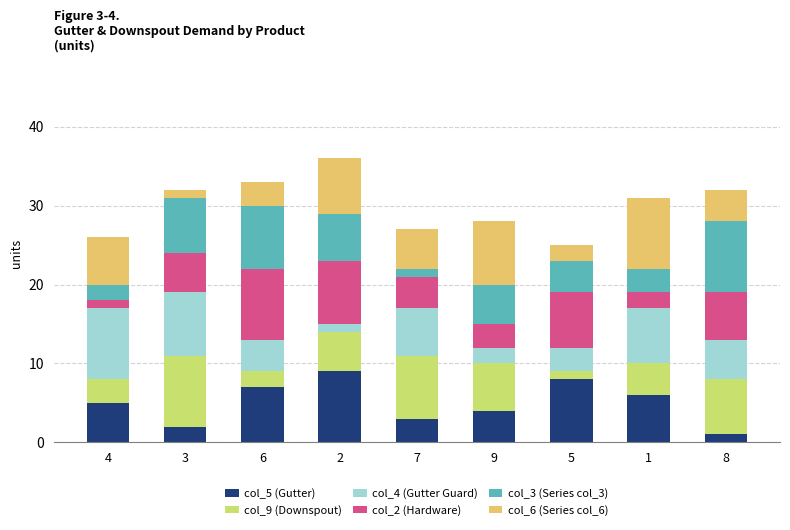

Is it true that col_5 (Gutter) equals 8 at 5?

True